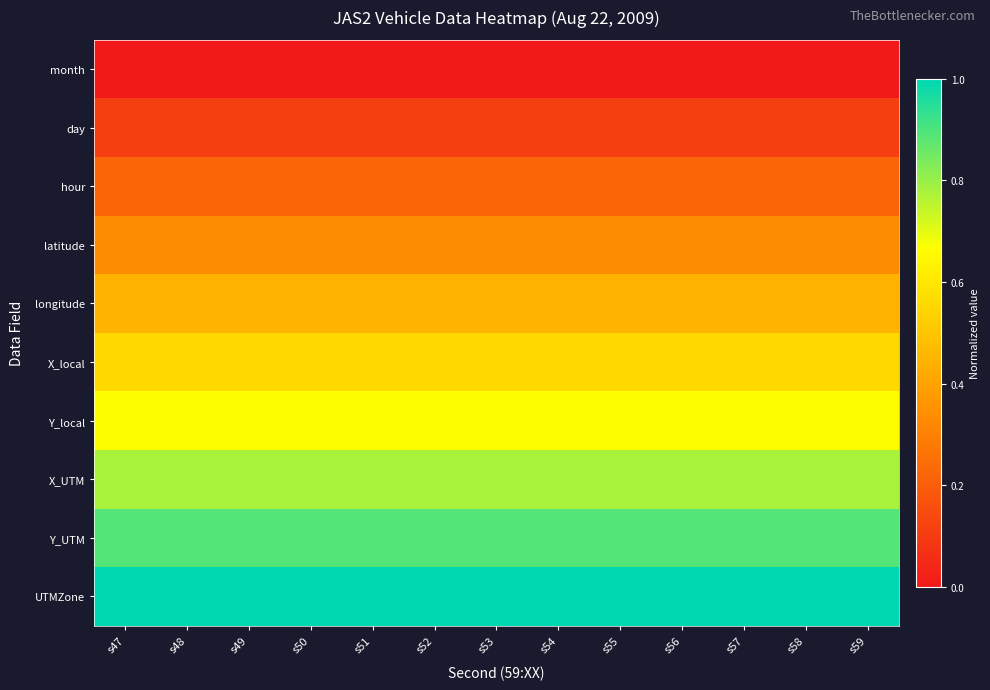

How many data points does each series have?

13